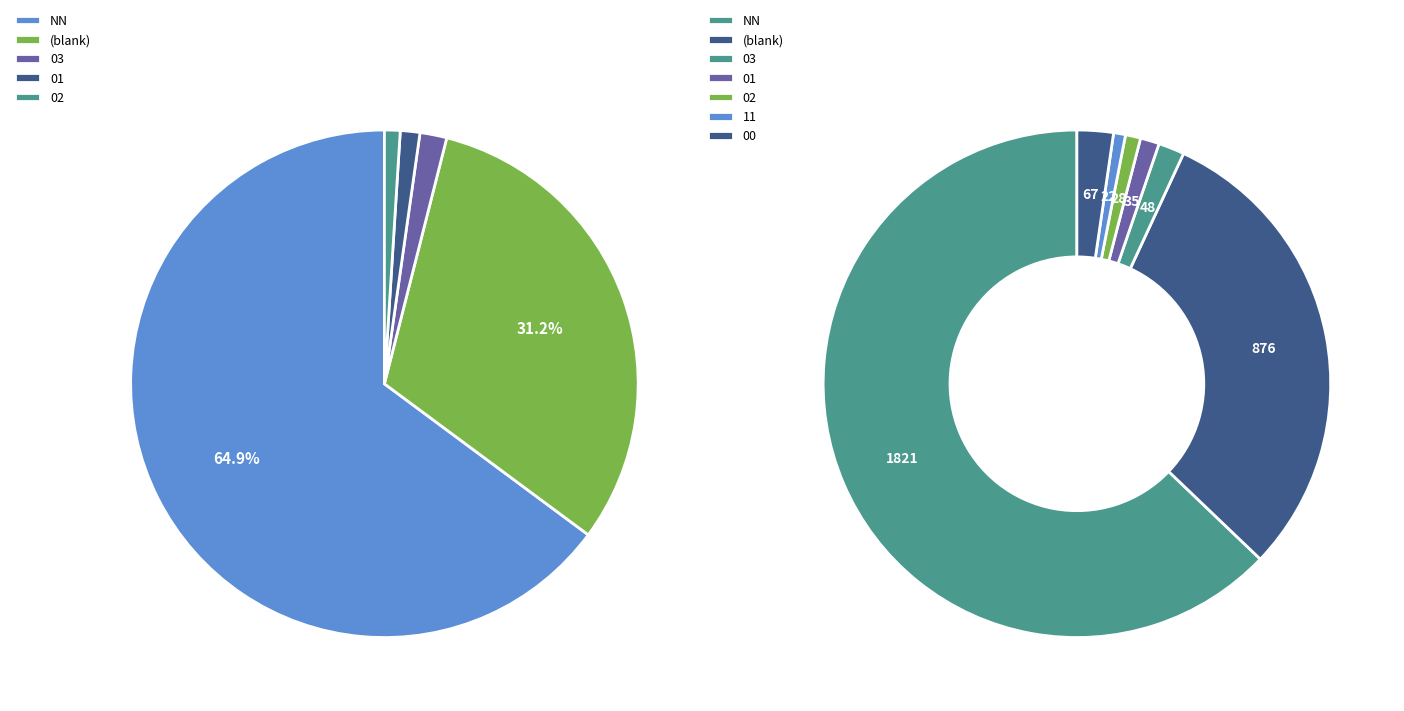

True or false: NN accounts for 63% of the total.

True